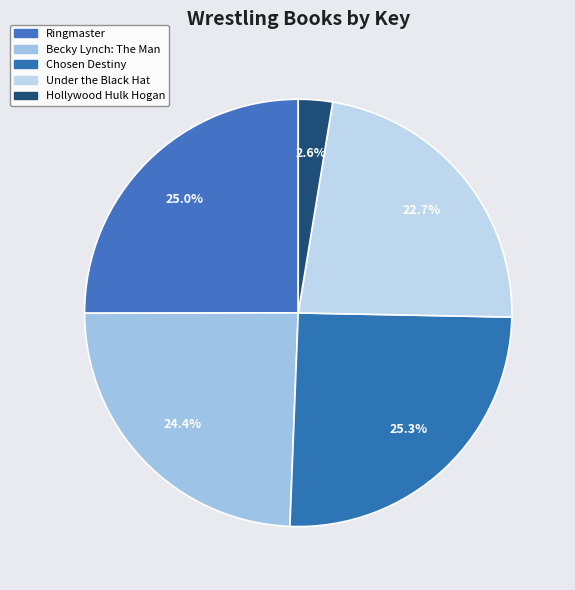

How many slices are in this pie chart?

5